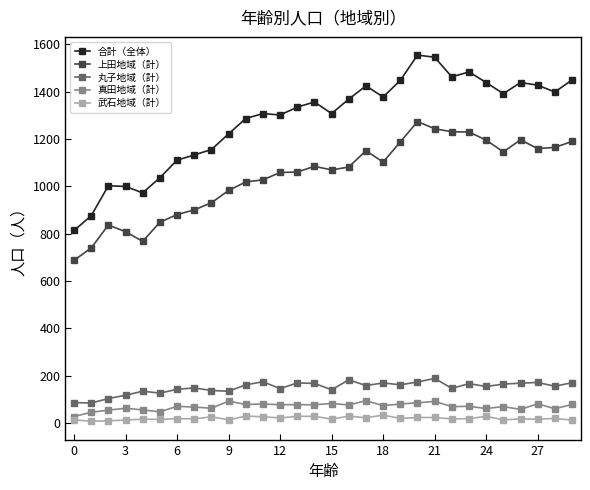

True or false: 上田地域（計） has more than 1 interior local peaks.

True